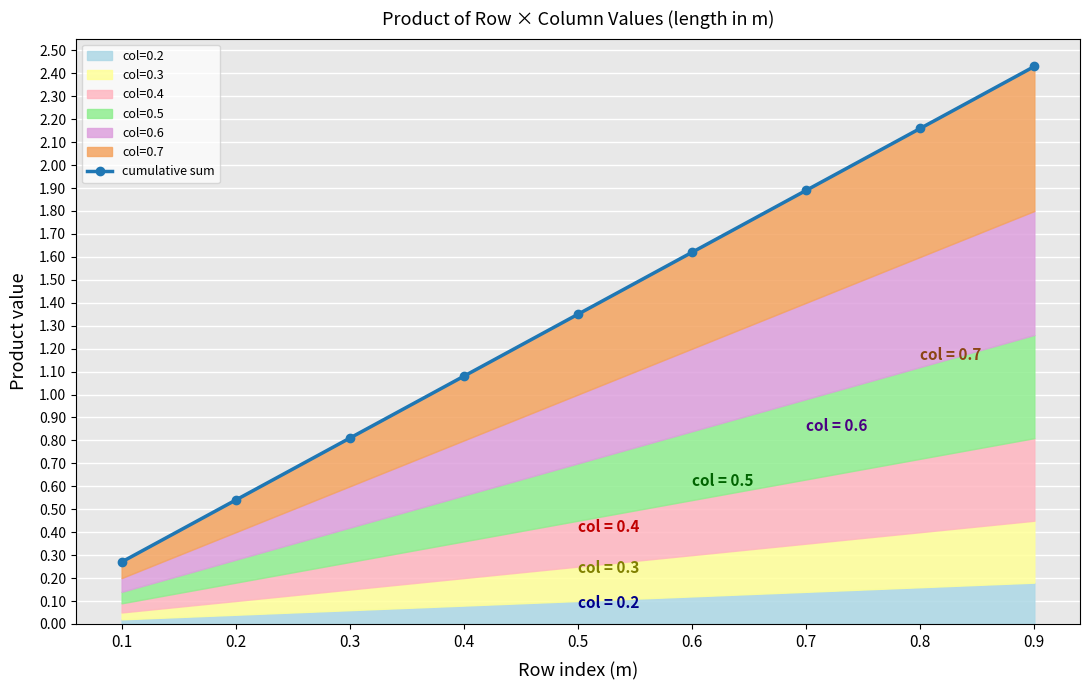

What is the ratio of the value at 0.9 to the value at 0.5?

1.8